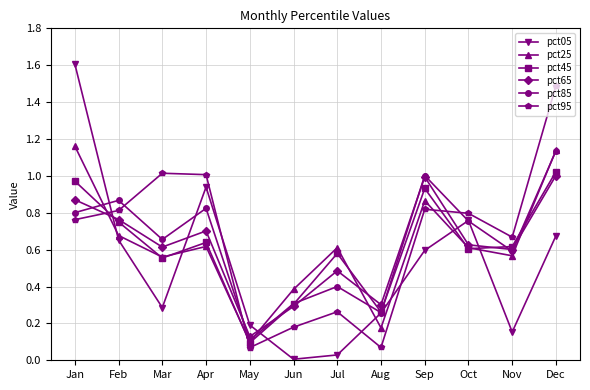

At which label does pct85 reach its peak?

Dec